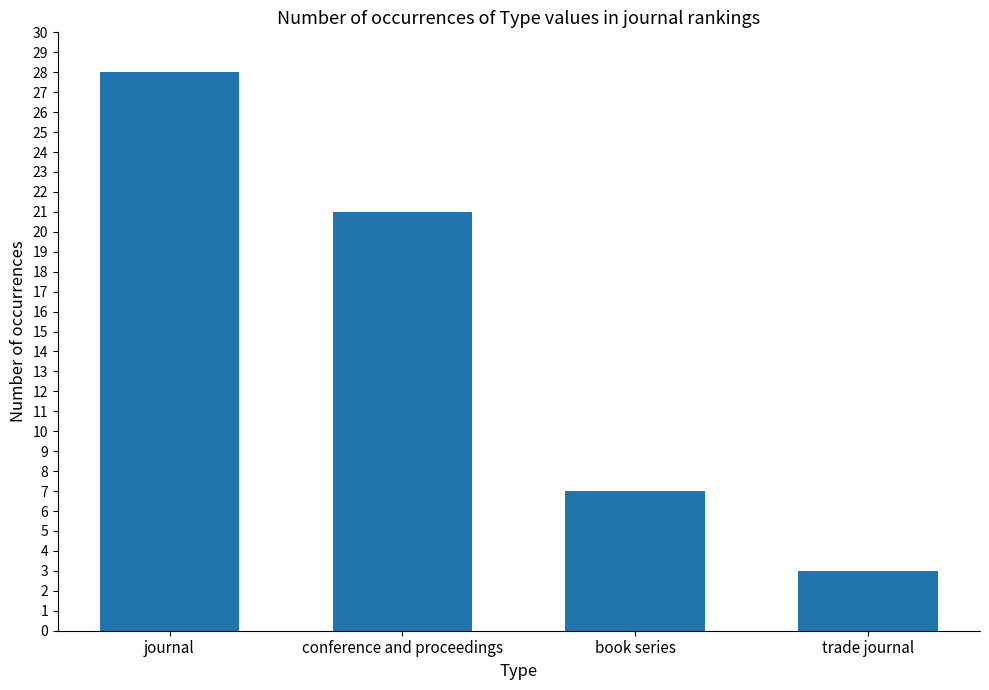

What is the difference between the values at conference and proceedings and journal?

7